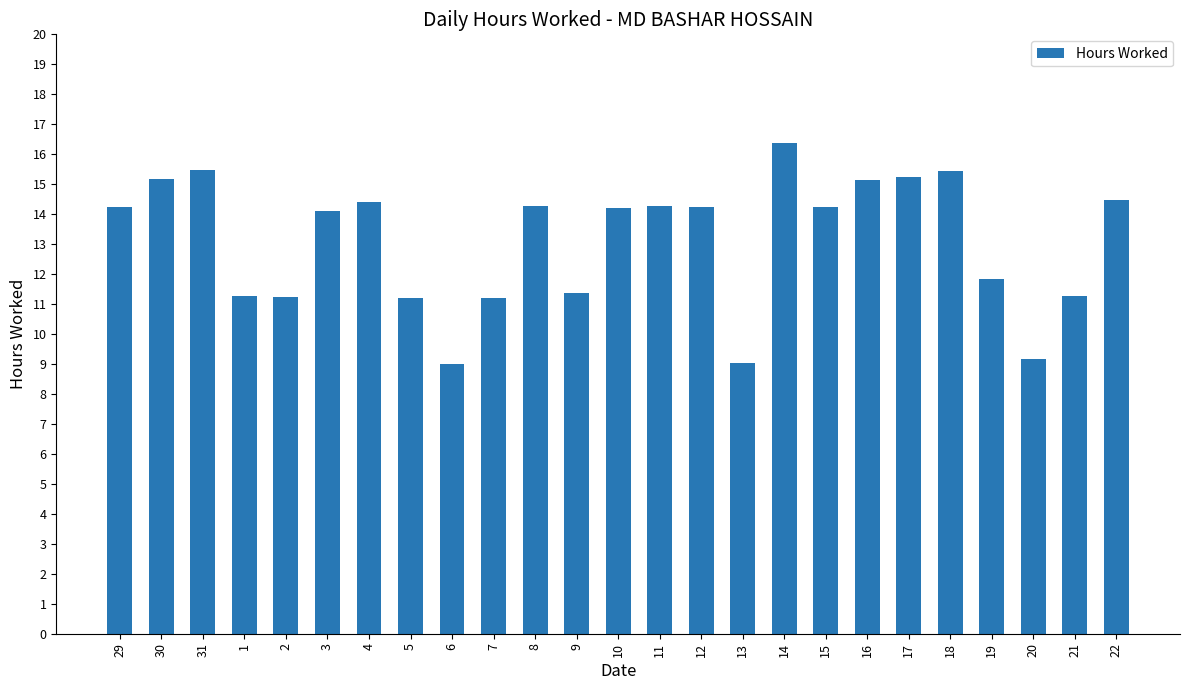

What is the maximum value shown in the chart?

16.4